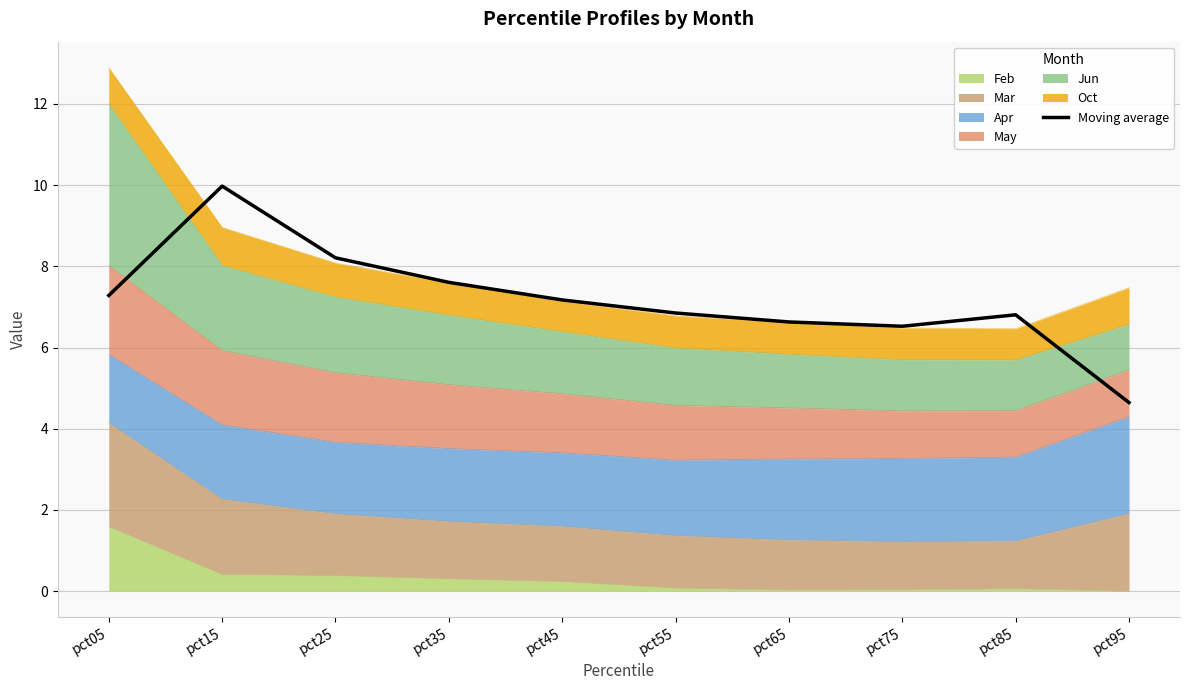

Reading right to left, what are all the values shown in this chart?

pct95=4.6	pct85=6.8	pct75=6.5	pct65=6.6	pct55=6.9	pct45=7.2	pct35=7.6	pct25=8.2	pct15=10.0	pct05=7.3